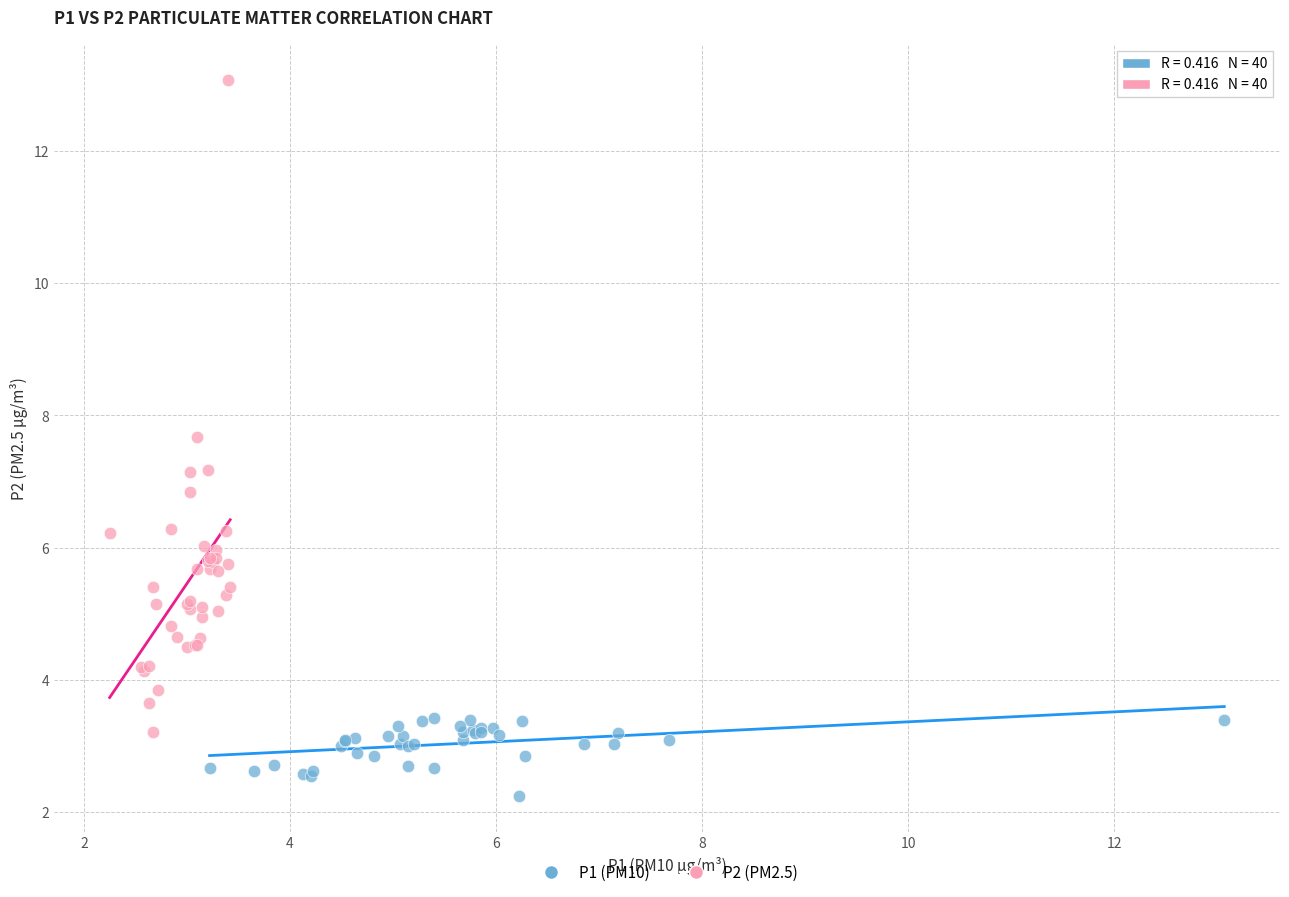

Which series contains the highest Y value?

P2 (PM2.5)